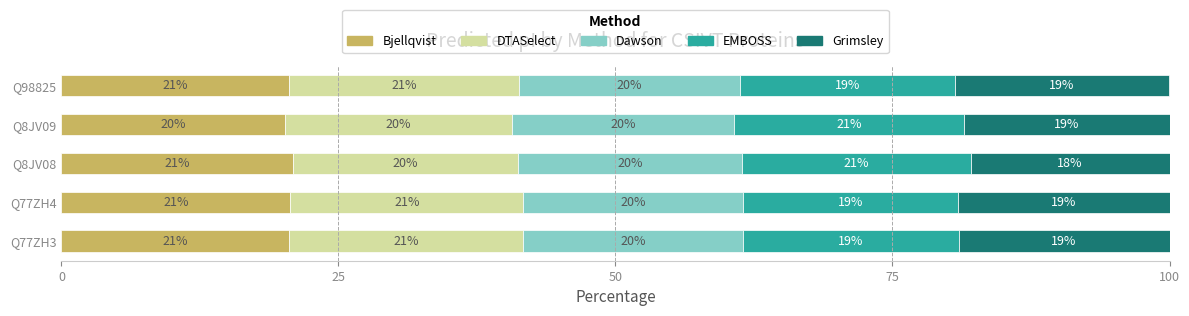

Which category has the lowest value in the Bjellqvist series?

Q8JV09